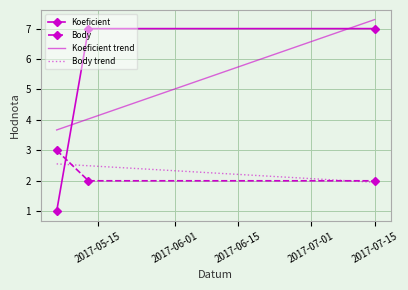

How many data points in Koeficient are less than 7?

1